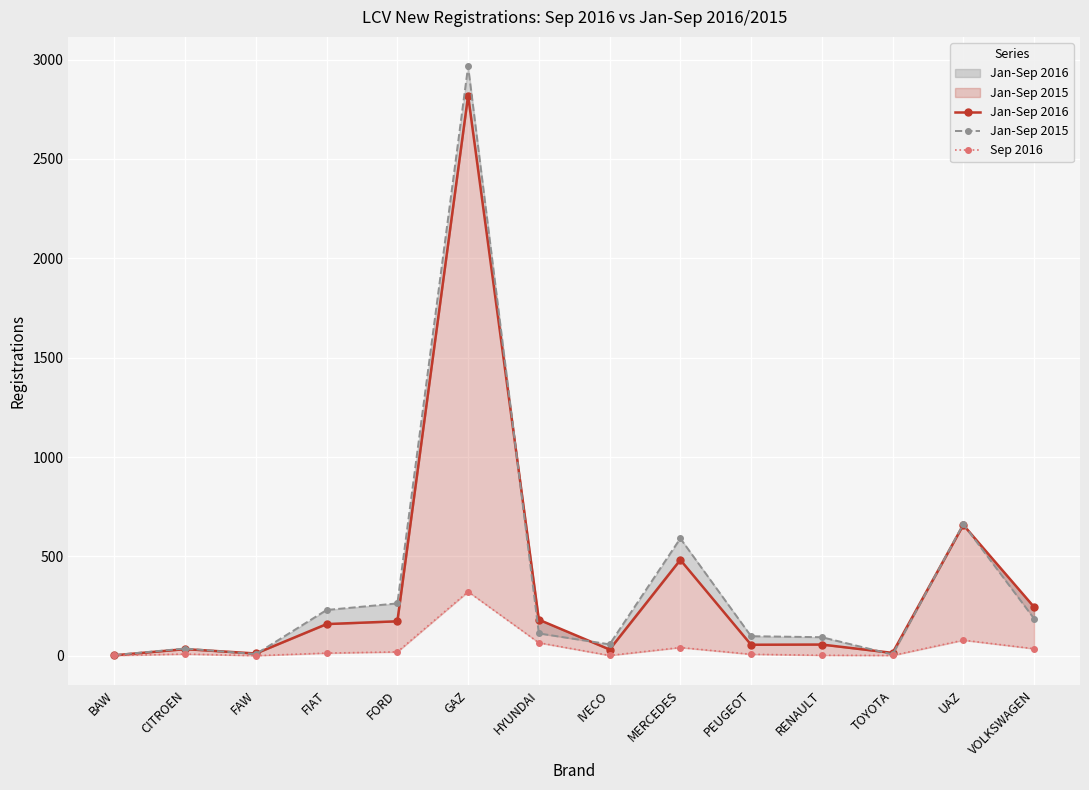

At which category is the sum across all series the highest?

GAZ